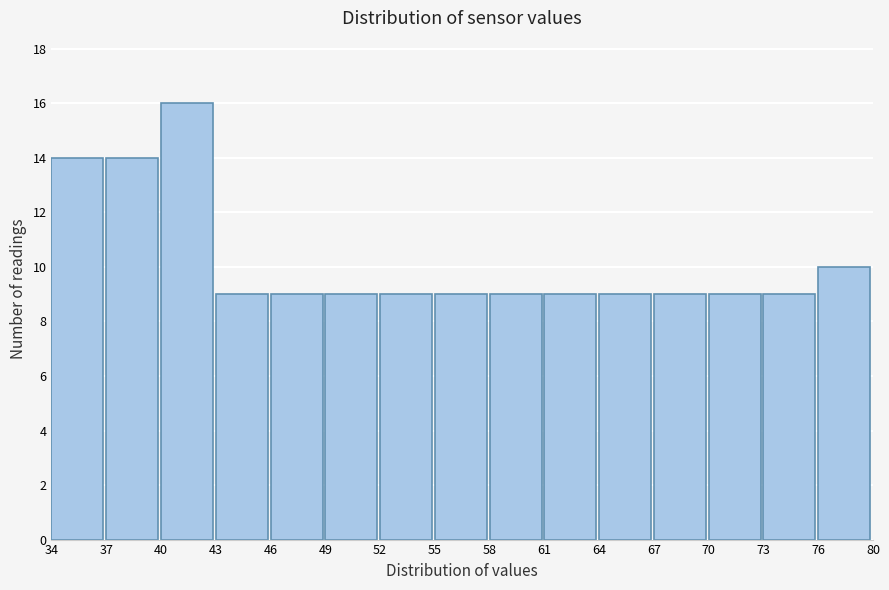

Reading left to right, transcribe all the data shown in this chart.

14	14	16	9	9	9	9	9	9	9	9	9	9	9	10